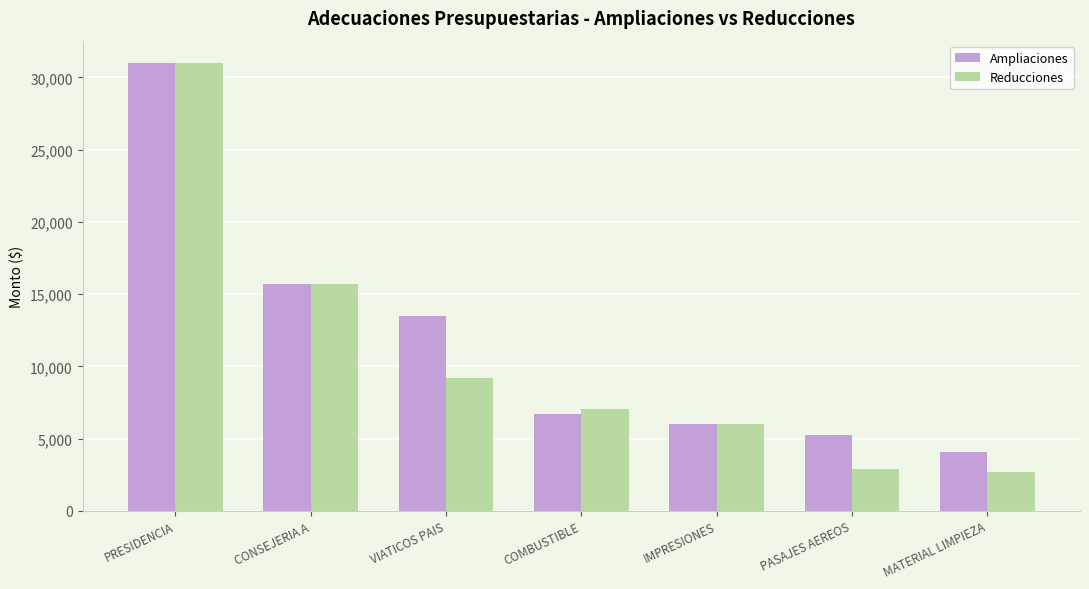

Reading right to left, what are all the values shown in this chart?

Ampliaciones: MATERIAL LIMPIEZA=4062.1	PASAJES AEREOS=5234.1	IMPRESIONES=5982.2	COMBUSTIBLE=6683.6	VIATICOS PAIS=13500.0	CONSEJERIA A=15680.8	PRESIDENCIA=30994.6
Reducciones: MATERIAL LIMPIEZA=2723.8	PASAJES AEREOS=2909.9	IMPRESIONES=5982.2	COMBUSTIBLE=7024.1	VIATICOS PAIS=9191.4	CONSEJERIA A=15680.8	PRESIDENCIA=30994.6